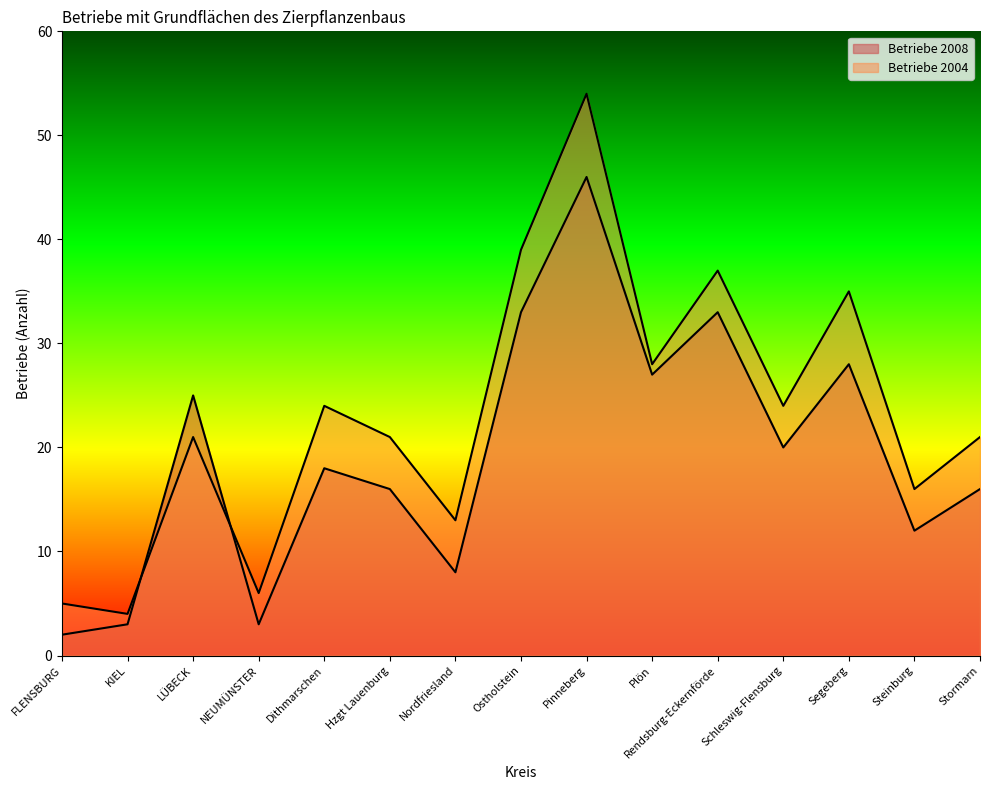

Where is Betriebe 2008 nearest to the value 24?

LÜBECK